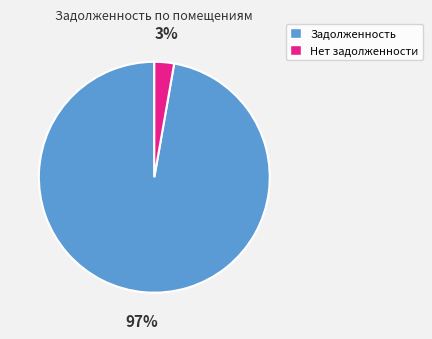

To the nearest percent, what is the average slice percentage?

50%